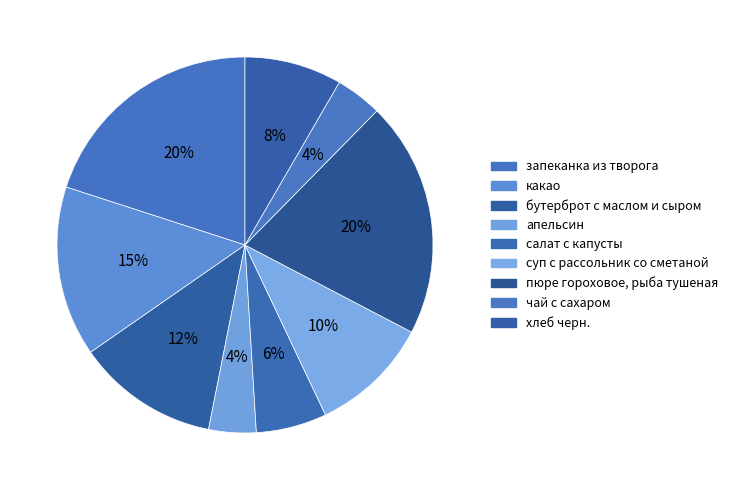

What is the total percentage of апельсин and какао?

18.7%